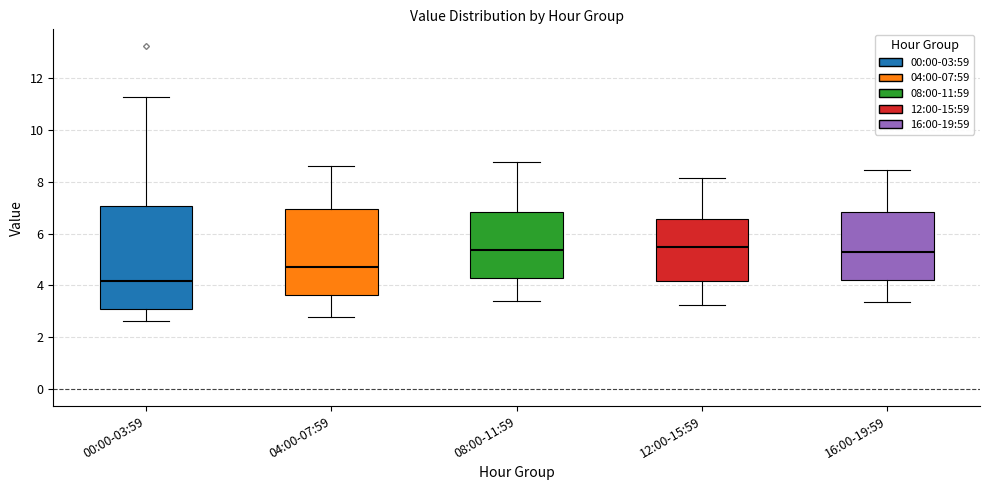

Reading left to right, transcribe this box plot: for each box, give where its median line is, the range the box spans, and where its two whiskers end, as read against the y-axis. The values are not printed on the chart, so give them approximately, as read against the axis.

00:00-03:59: median 4.2, box 3.0 to 7.0, whiskers 2.6 to 11.2
04:00-07:59: median 4.8, box 3.6 to 7.0, whiskers 2.8 to 8.6
08:00-11:59: median 5.4, box 4.4 to 6.8, whiskers 3.4 to 8.8
12:00-15:59: median 5.4, box 4.2 to 6.6, whiskers 3.2 to 8.2
16:00-19:59: median 5.2, box 4.2 to 6.8, whiskers 3.4 to 8.4